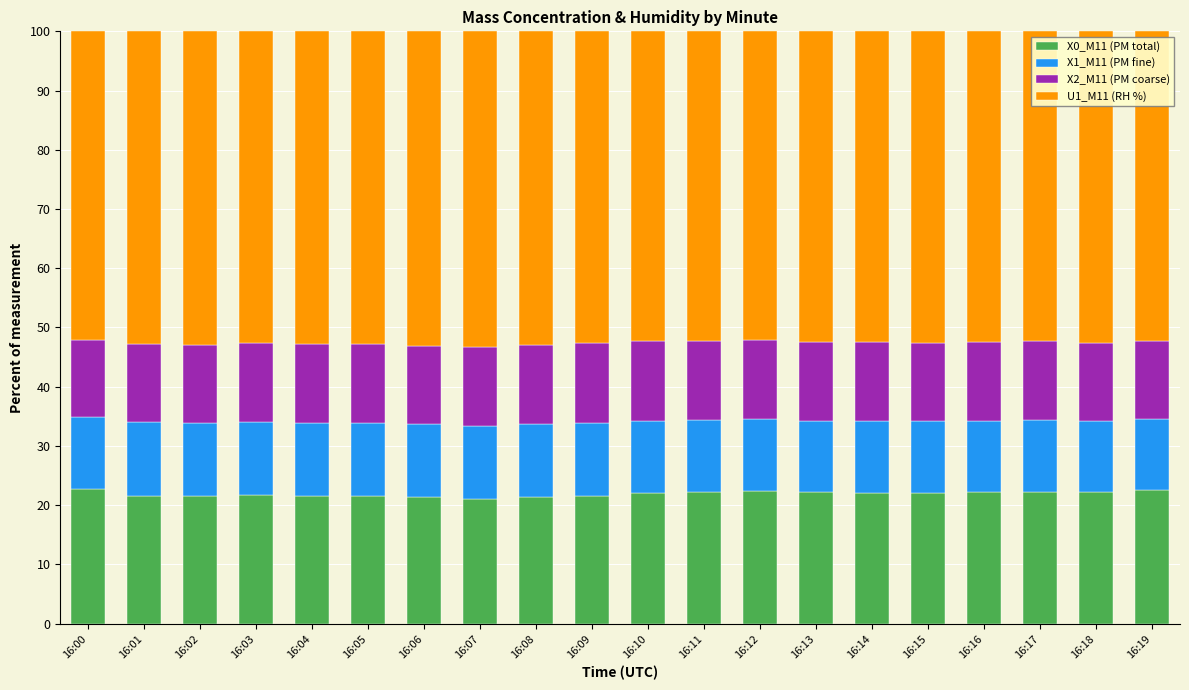

What is the average value of the X0_M11 (PM total) series?

21.9